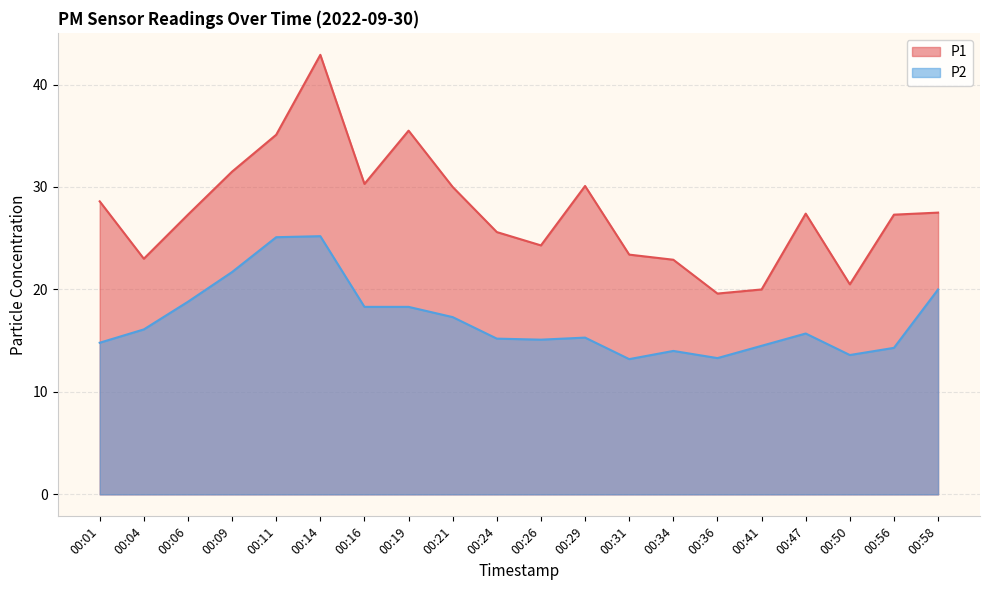

Is it true that P1 equals 22.9 at 00:34?

True